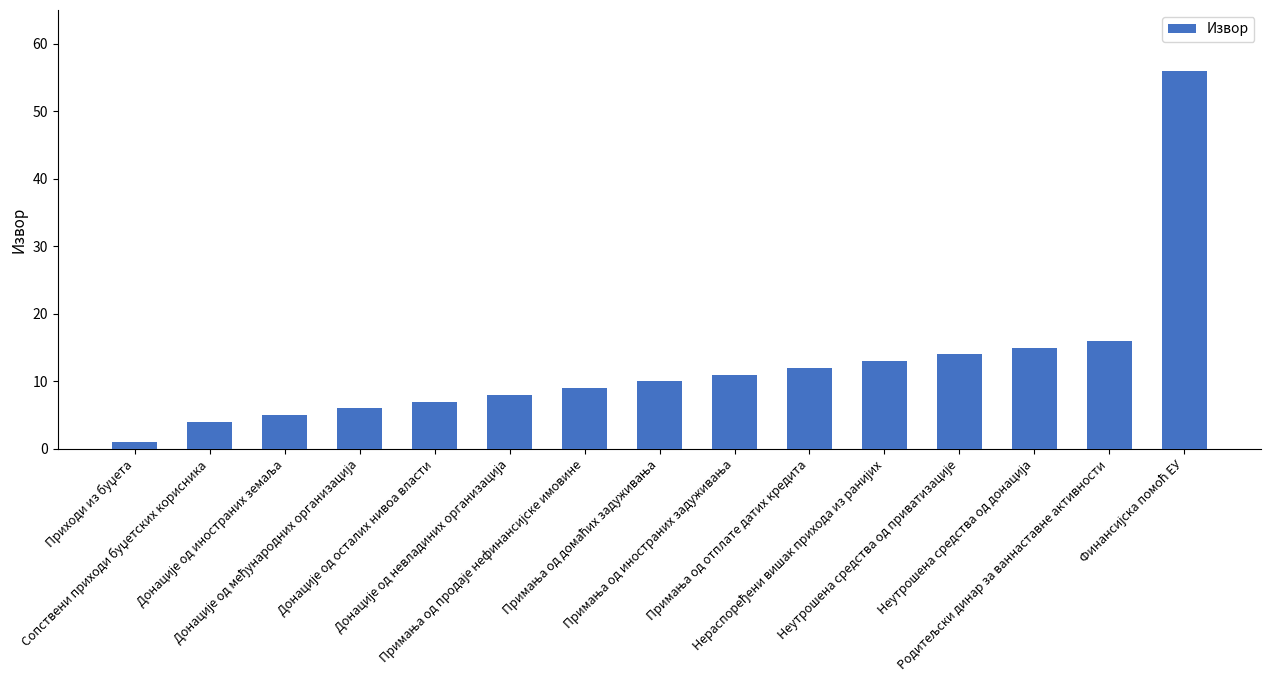

What is the greatest value displayed?

56